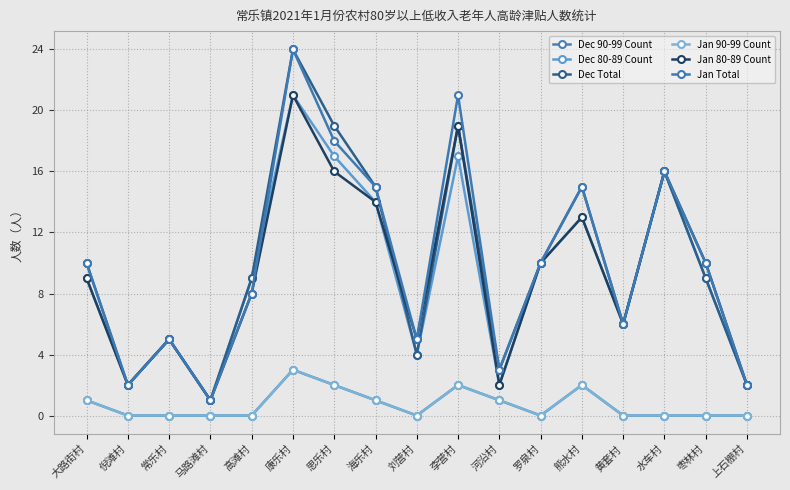

What is the label of the 10th point from the left?

李营村